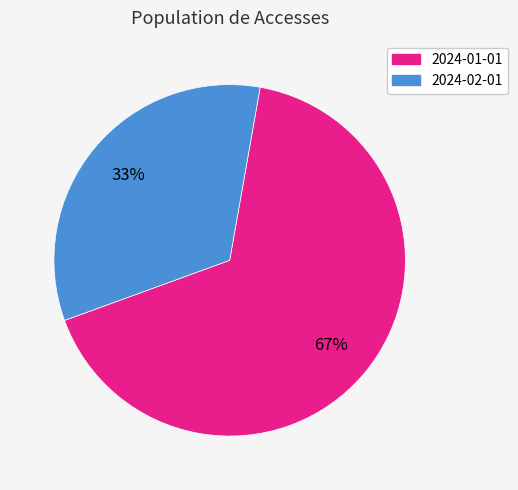

Combined, do 2024-01-01 and 2024-02-01 account for over 50%?

Yes